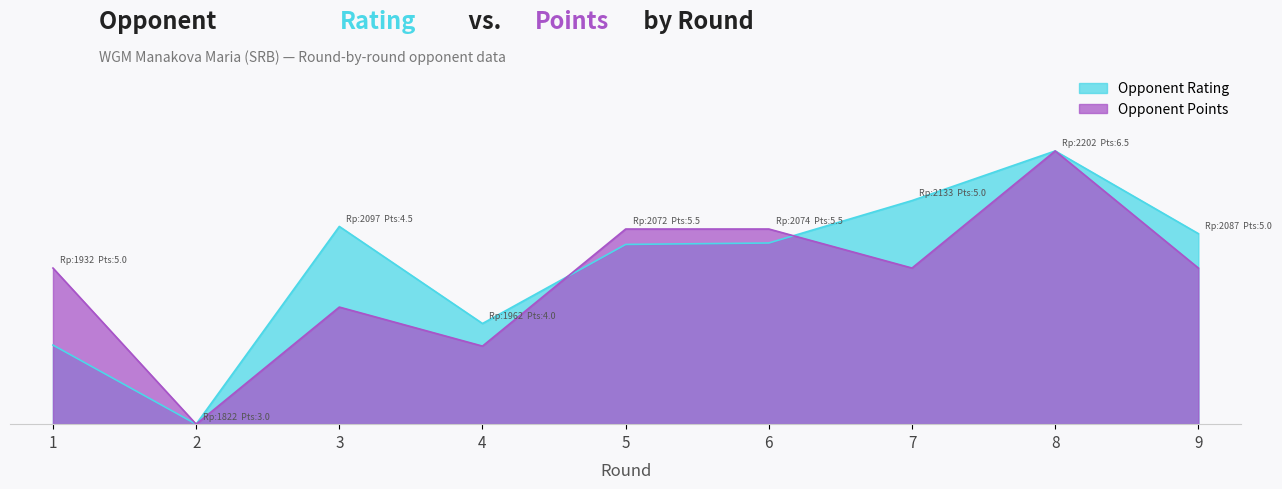

What are all the series names shown in the legend?

Rating, Points